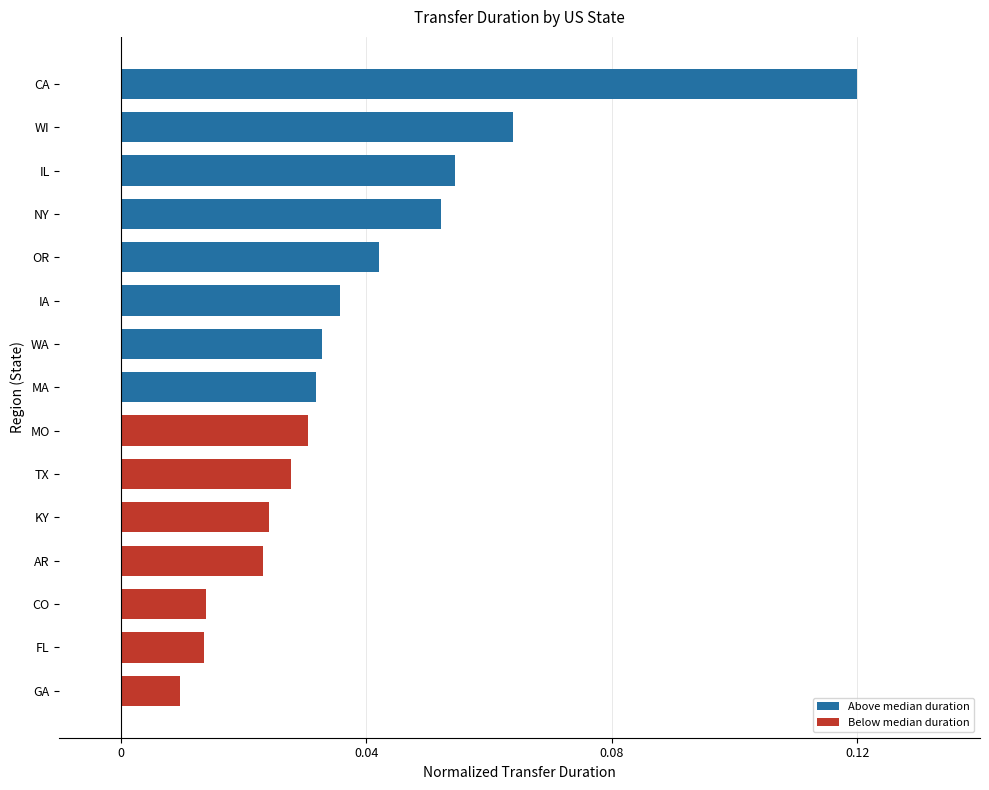

Which category has the highest value across all series?

CA